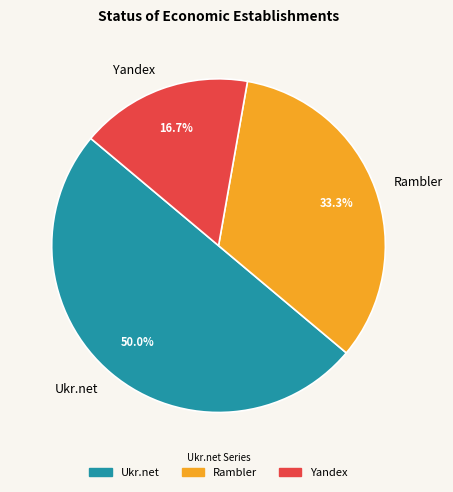

Is it true that Rambler is 33% of the pie?

True